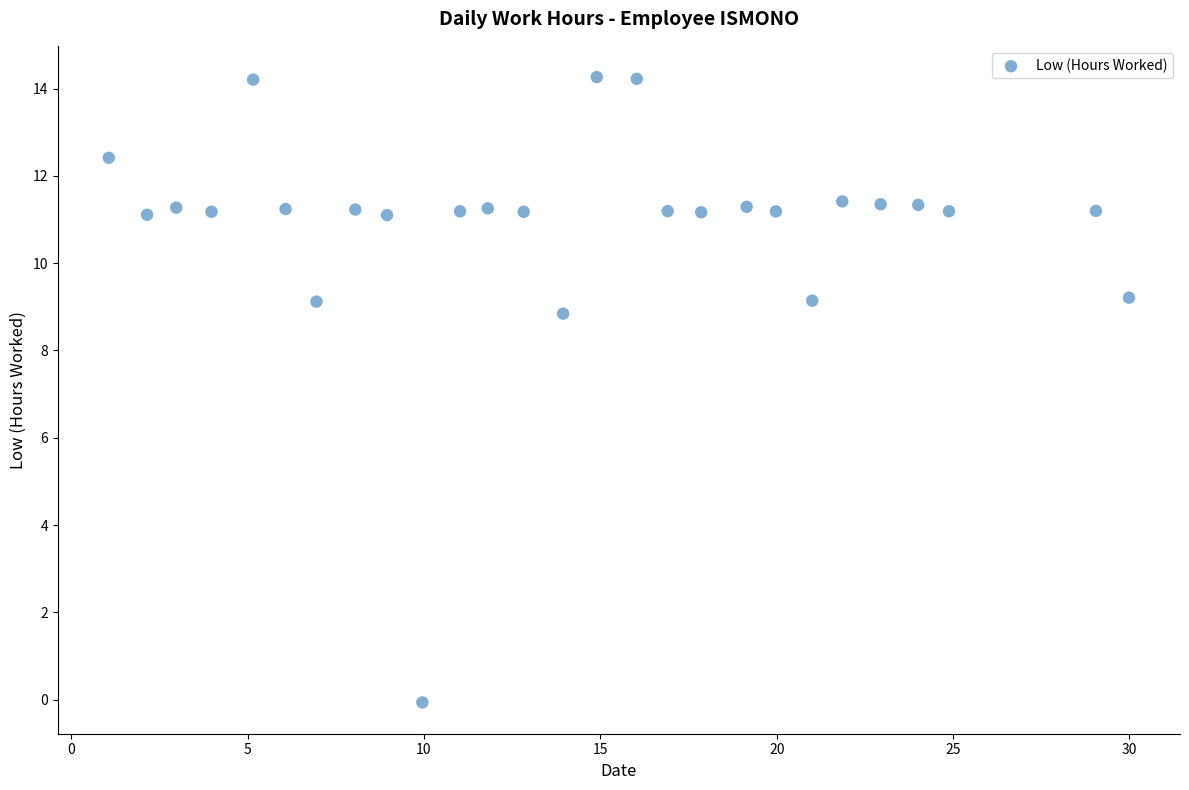

What is the range of Y values (max minus min)?

14.3